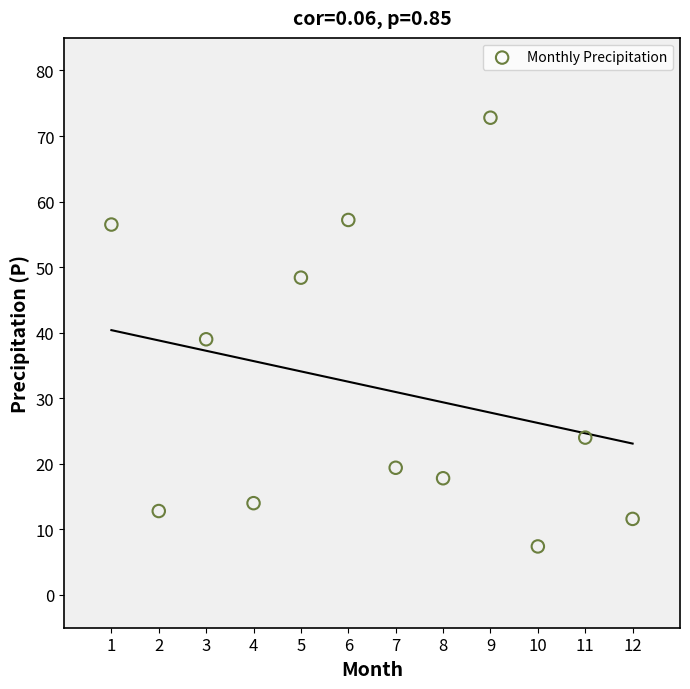

What is the range of X values (max minus min)?

11.0